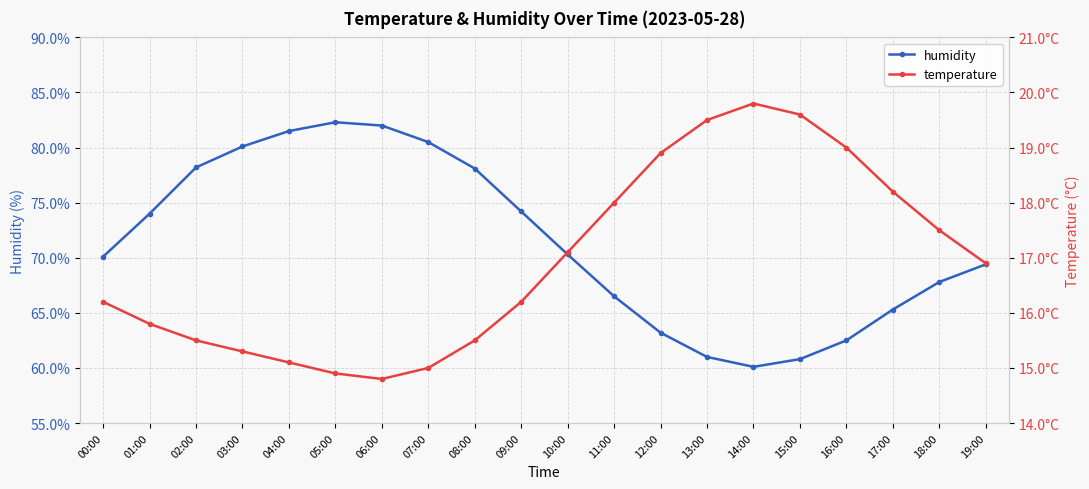

Rank the series by their average value, from lowest to highest.

temperature, humidity